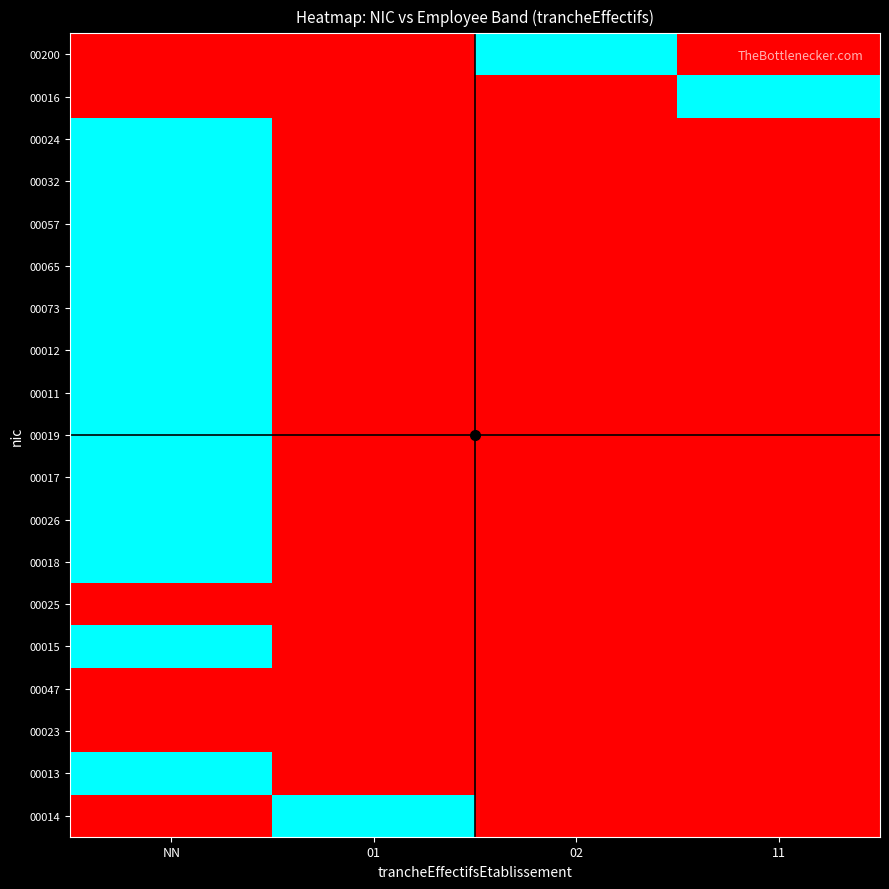

What is the difference between the highest and lowest values at 02?

1